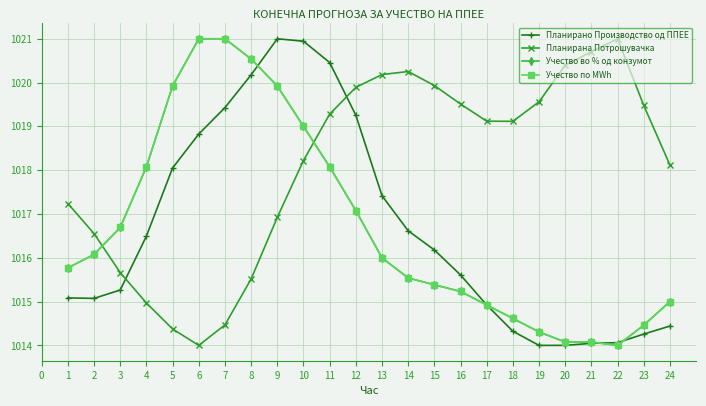

Does the chart display data point markers on the line(s)?

Yes